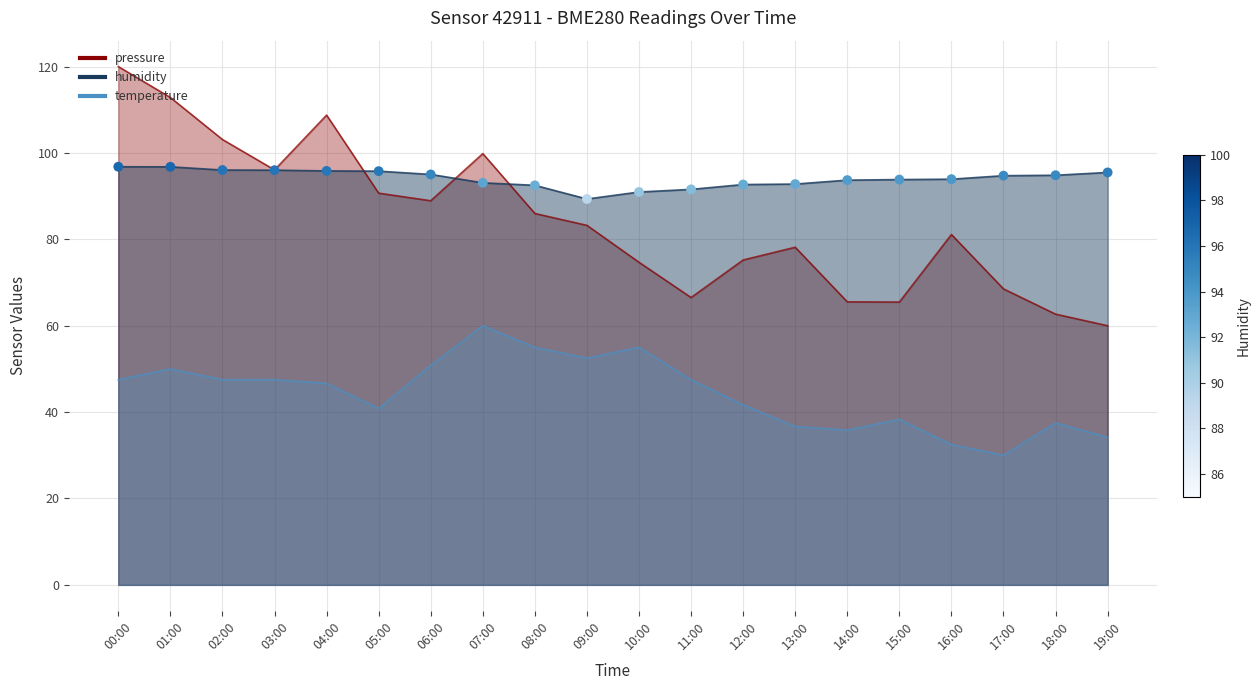

What is the change in value from 03:00 to 09:00?

-6.7